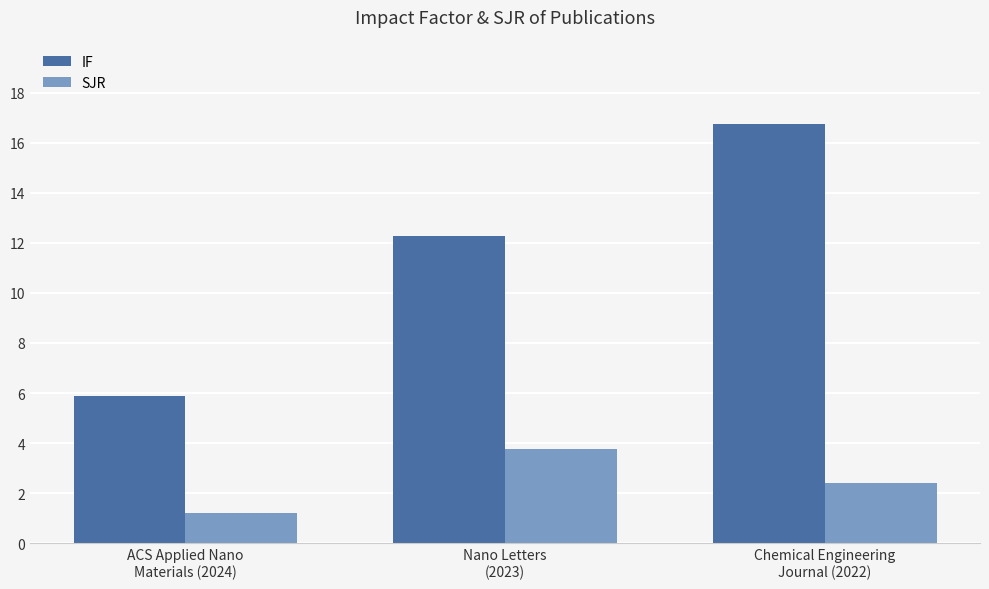

What value does the SJR series have at ACS Applied Nano
Materials (2024)?

1.2